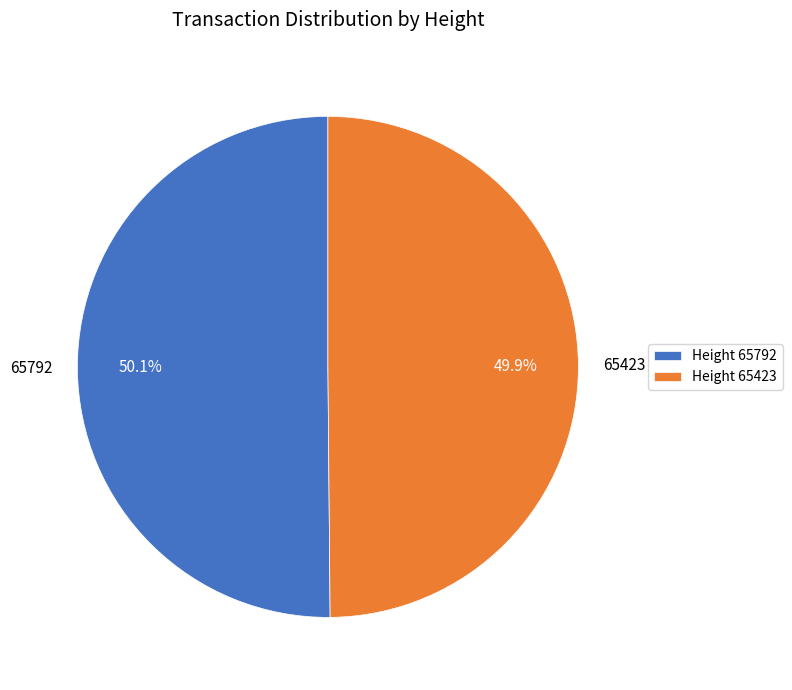

To the nearest percent, what percentage of the pie is 65423?

50%